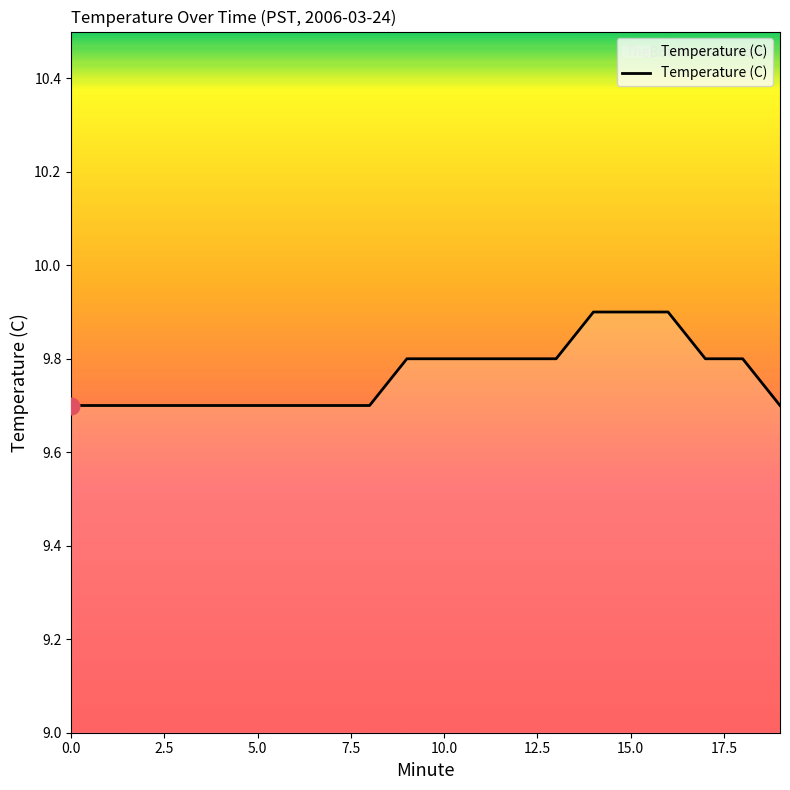

Reading right to left, extract all data points from this chart.

9.7	9.8	9.8	9.9	9.9	9.9	9.8	9.8	9.8	9.8	9.8	9.7	9.7	9.7	9.7	9.7	9.7	9.7	9.7	9.7